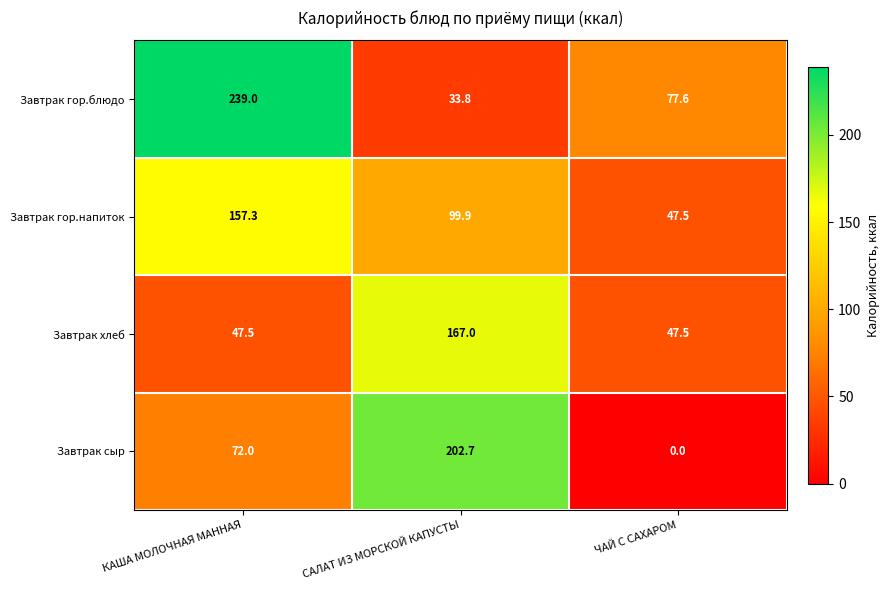

Reading left to right, transcribe all the data shown in this chart.

Завтрак гор.блюдо: КАША МОЛОЧНАЯ МАННАЯ=239.0	САЛАТ ИЗ МОРСКОЙ КАПУСТЫ=33.8	ЧАЙ С САХАРОМ=77.6
Завтрак гор.напиток: КАША МОЛОЧНАЯ МАННАЯ=157.3	САЛАТ ИЗ МОРСКОЙ КАПУСТЫ=99.9	ЧАЙ С САХАРОМ=47.5
Завтрак хлеб: КАША МОЛОЧНАЯ МАННАЯ=47.5	САЛАТ ИЗ МОРСКОЙ КАПУСТЫ=167.0	ЧАЙ С САХАРОМ=47.5
Завтрак сыр: КАША МОЛОЧНАЯ МАННАЯ=72.0	САЛАТ ИЗ МОРСКОЙ КАПУСТЫ=202.7	ЧАЙ С САХАРОМ=0.0